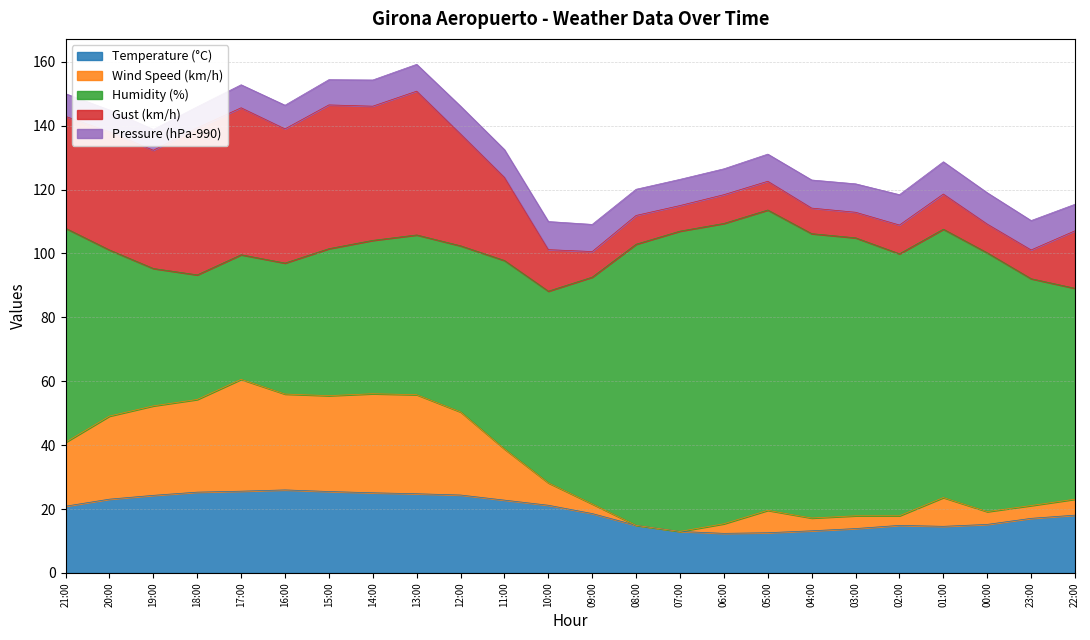

At how many categories does at least one series exceed 58?

15